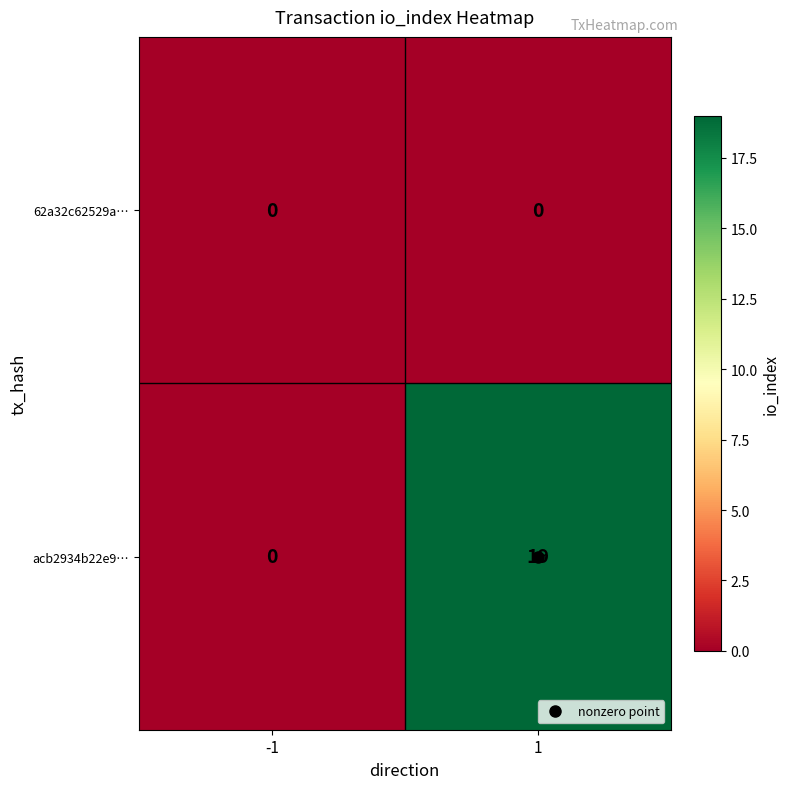

Rank the series by their average value, from highest to lowest.

acb2934b22e9…, 62a32c62529a…